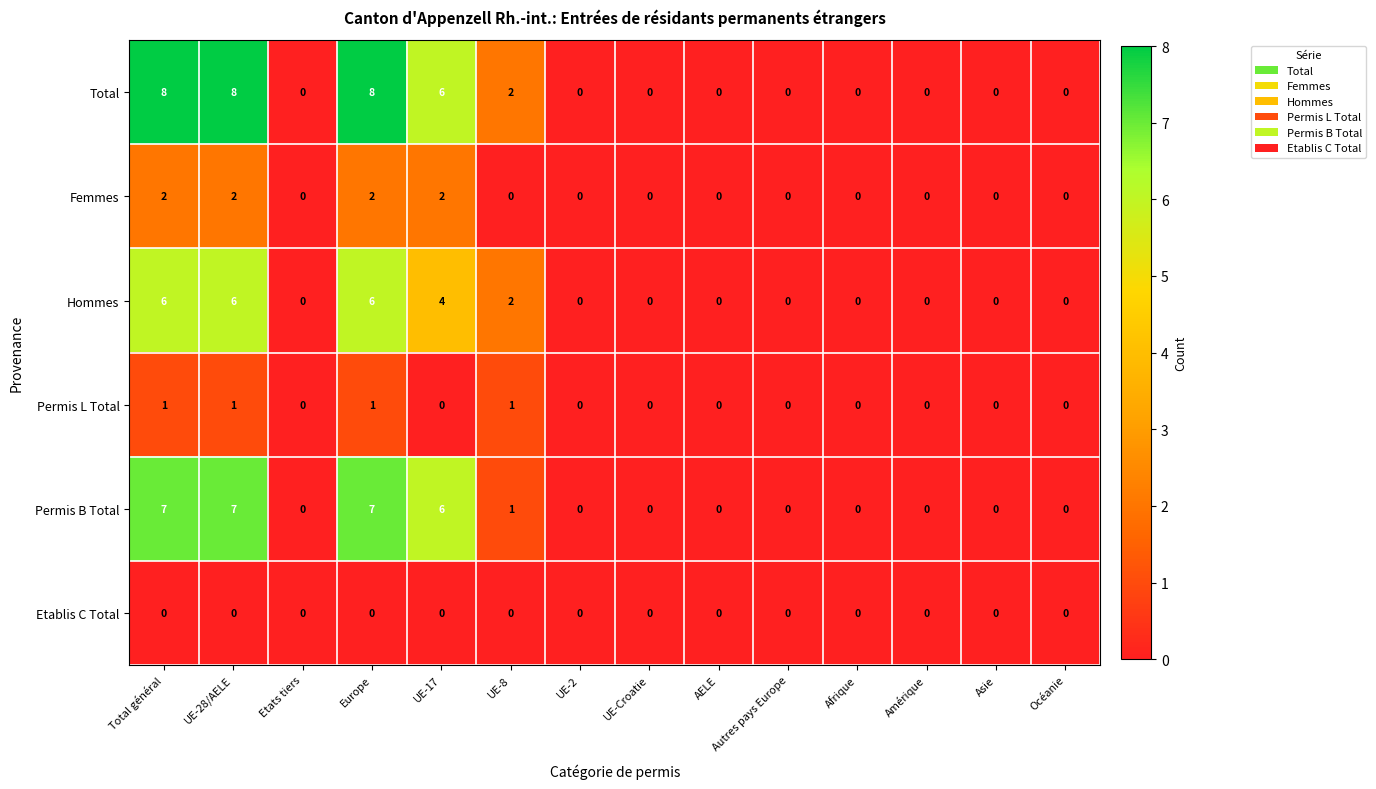

At how many categories does at least one series exceed 3?

4